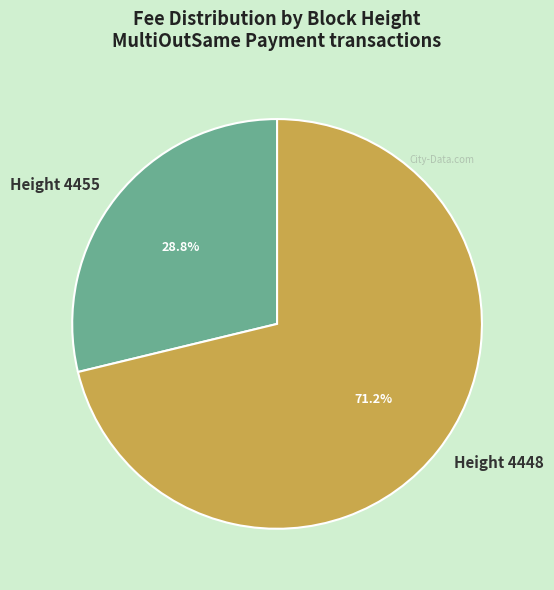

Count the number of slices in the pie.

2